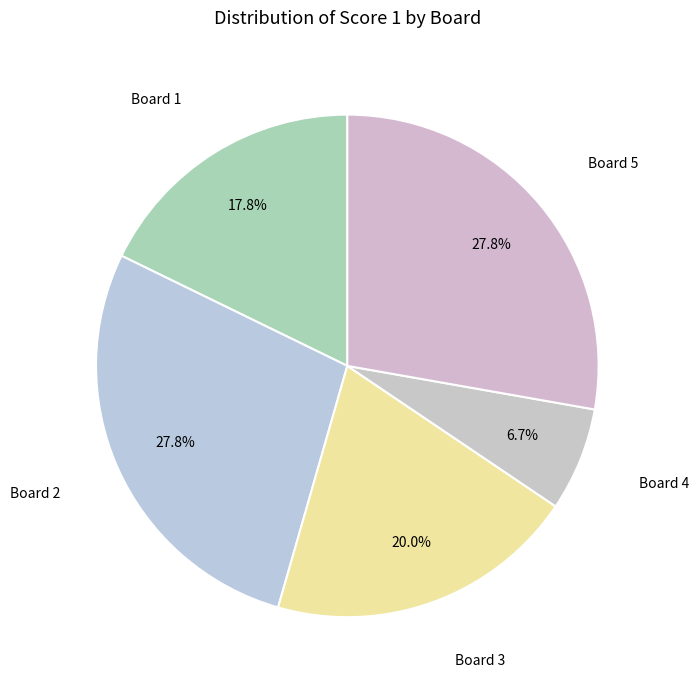

What is the ratio of the value at Board 5 to the value at Board 3?

1.4